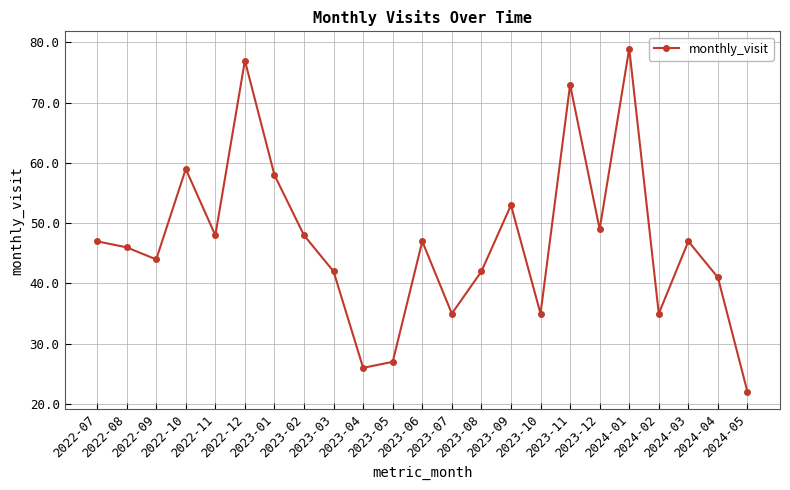

How many lines are shown in the chart?

1